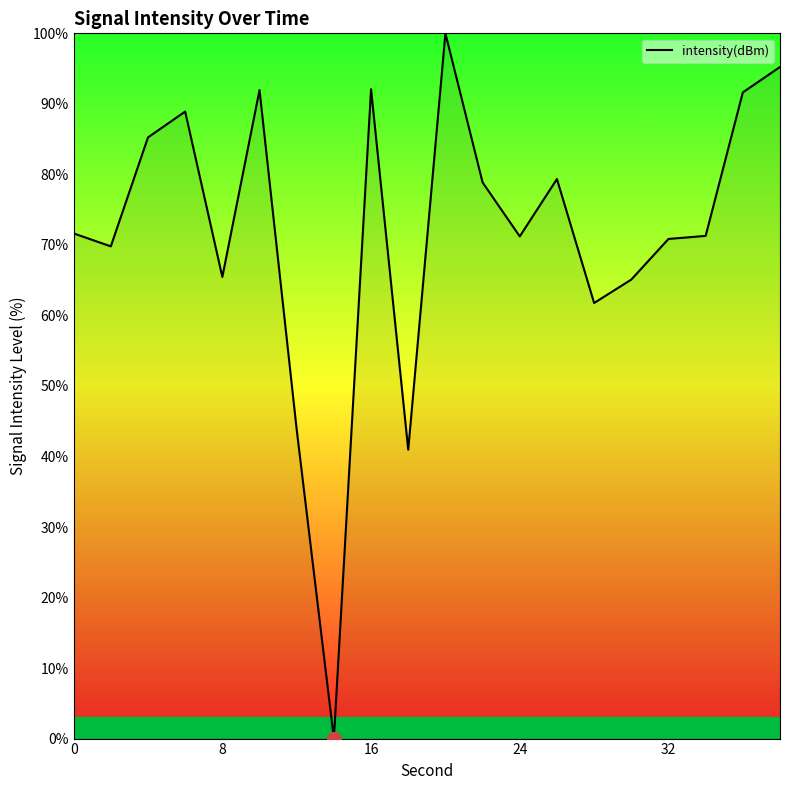

What is the maximum value shown in the chart?

100.0